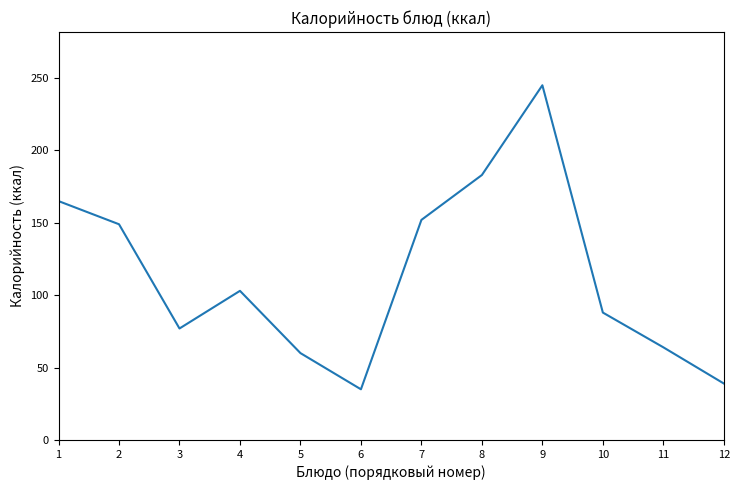

Read the value at 4.

103